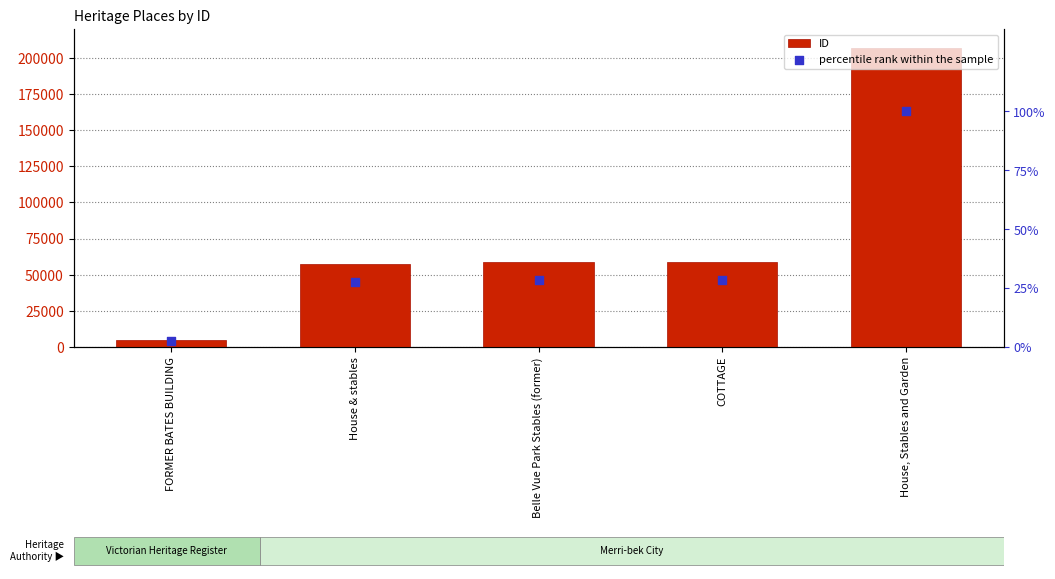

Is the value of ID at Belle Vue Park Stables (former) greater than the value of percentile rank within the sample at Belle Vue Park Stables (former)?

Yes